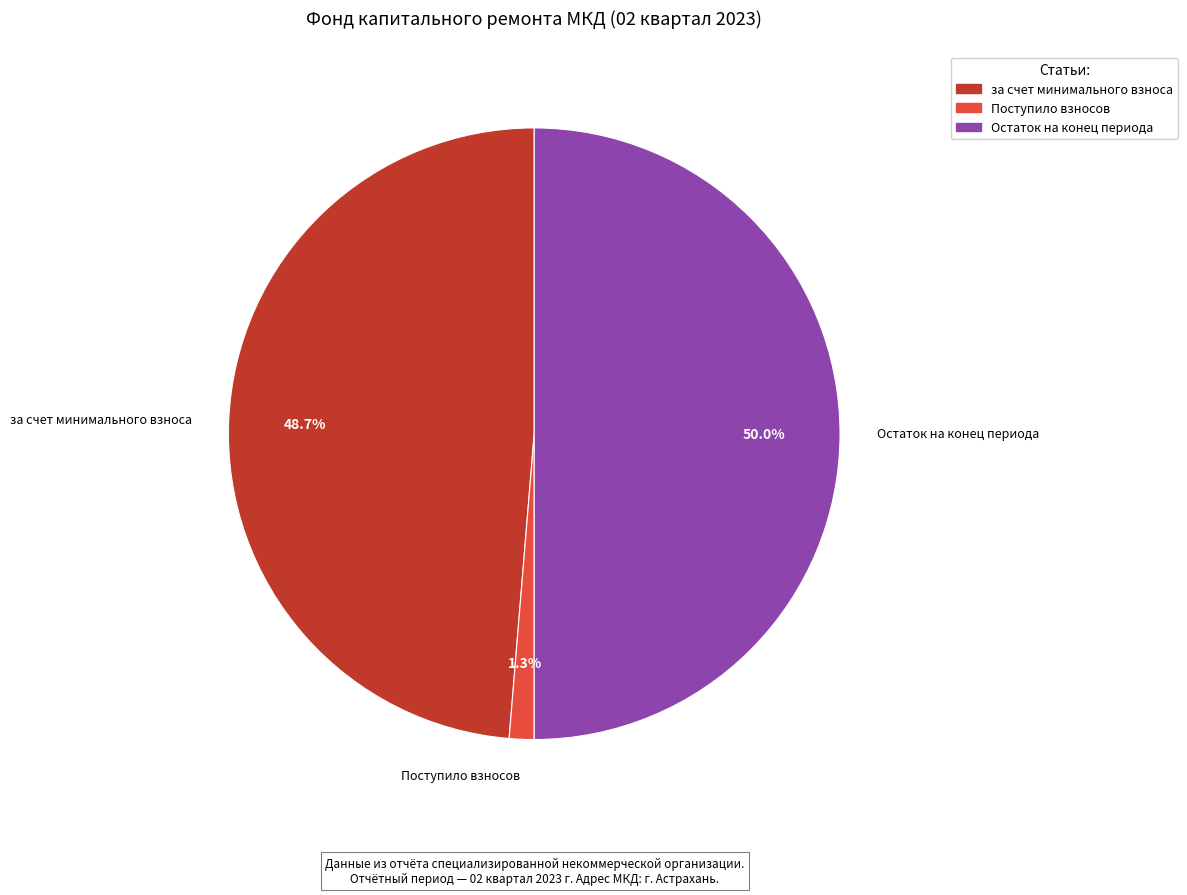

To the nearest percent, what portion does Поступило взносов represent?

1%